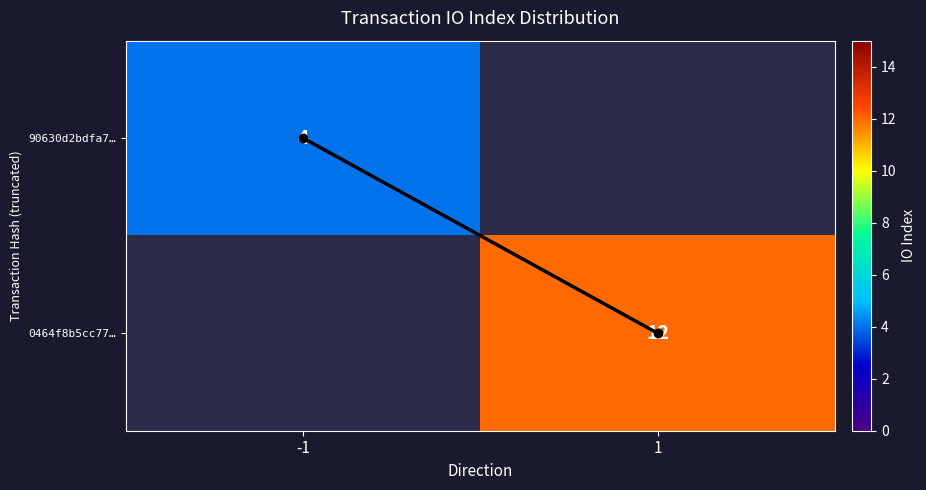

True or false: io_index_trace has a value of 0.0 at -1.

True